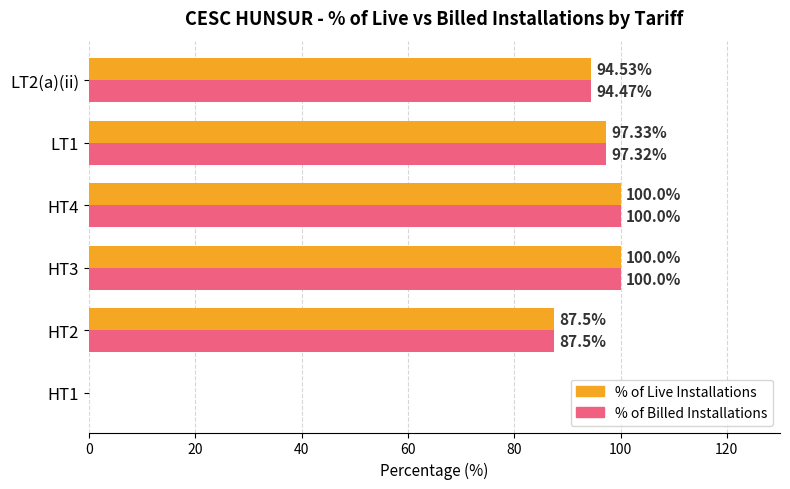

What is the sum of the % of Live Installations values at HT2 and HT3?

187.5